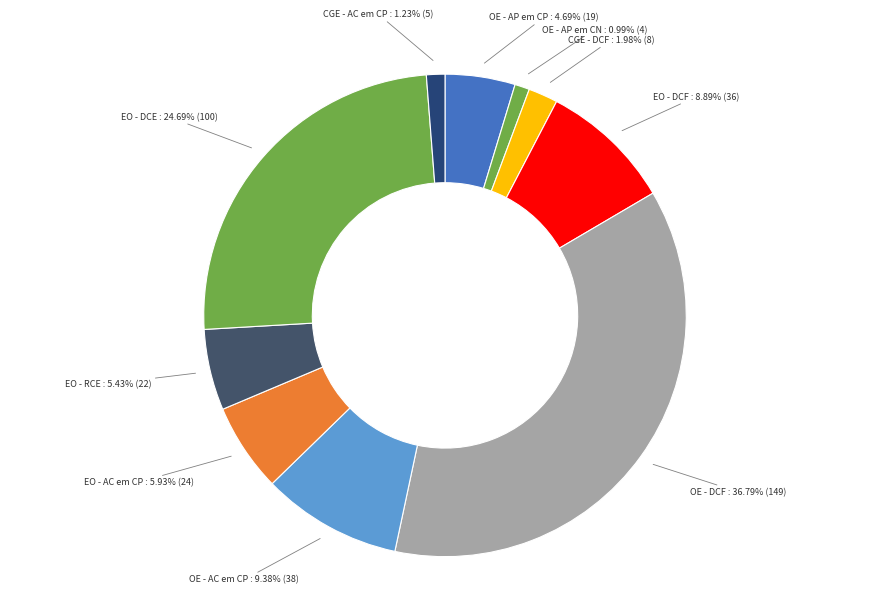

To the nearest percent, what is the difference between the CGE - DCF and OE - AP em CP slice percentages?

3%